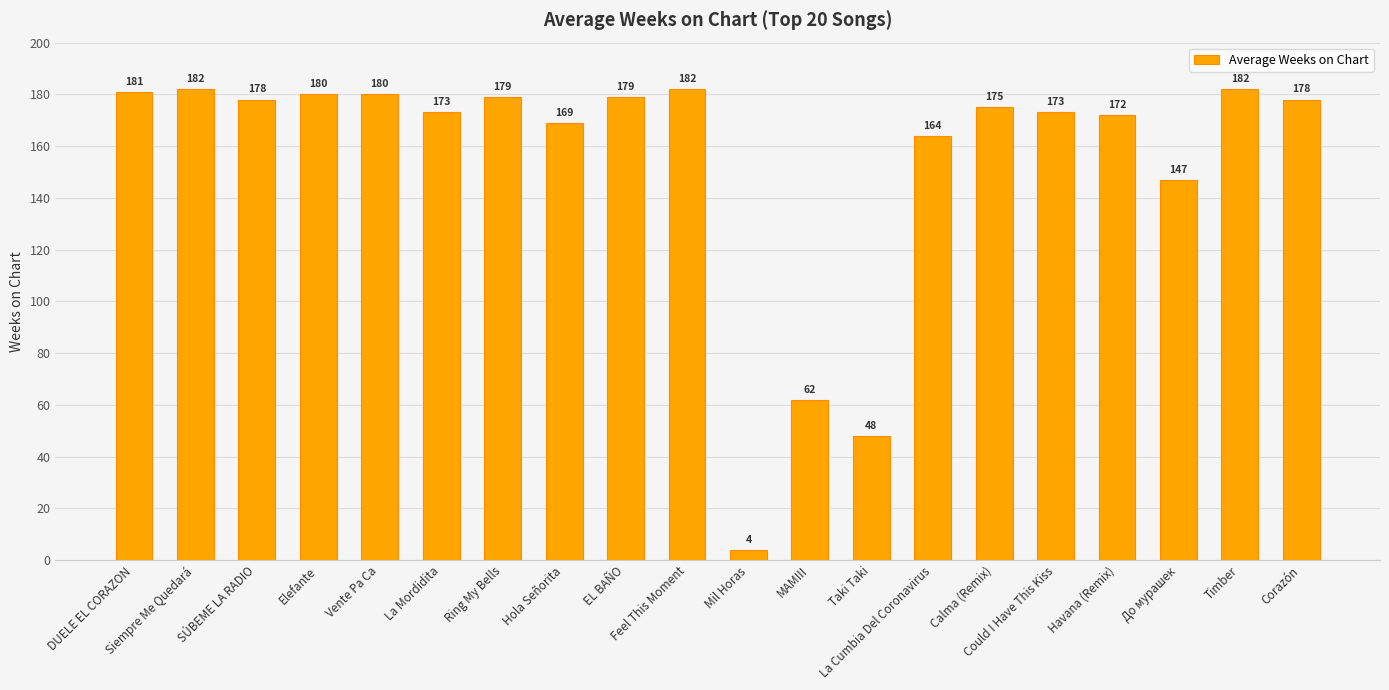

At which label does the data first exceed 178?

DUELE EL CORAZON